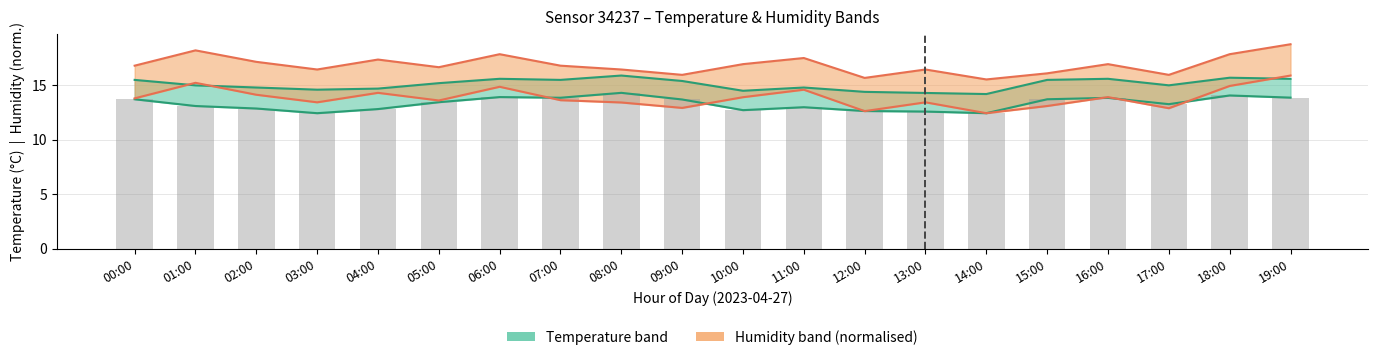

Reading right to left, what are all the values shown in this chart?

temperature: 19:00=13.9	18:00=14.1	17:00=13.3	16:00=13.8	15:00=13.7	14:00=12.4	13:00=12.6	12:00=12.6	11:00=13.0	10:00=12.7	09:00=13.7	08:00=14.3	07:00=13.9	06:00=13.9	05:00=13.4	04:00=12.8	03:00=12.4	02:00=12.9	01:00=13.1	00:00=13.7
temperature_upper: 19:00=15.6	18:00=15.7	17:00=15.0	16:00=15.6	15:00=15.5	14:00=14.2	13:00=14.3	12:00=14.4	11:00=14.8	10:00=14.5	09:00=15.4	08:00=15.9	07:00=15.5	06:00=15.6	05:00=15.2	04:00=14.7	03:00=14.6	02:00=14.8	01:00=15.0	00:00=15.5
humidity: 19:00=15.9	18:00=14.9	17:00=12.9	16:00=13.9	15:00=13.1	14:00=12.4	13:00=13.4	12:00=12.6	11:00=14.6	10:00=13.9	09:00=12.9	08:00=13.4	07:00=13.6	06:00=14.9	05:00=13.6	04:00=14.3	03:00=13.4	02:00=14.1	01:00=15.2	00:00=13.8
humidity_upper: 19:00=18.8	18:00=17.9	17:00=16.0	16:00=16.9	15:00=16.1	14:00=15.5	13:00=16.5	12:00=15.7	11:00=17.5	10:00=16.9	09:00=16.0	08:00=16.5	07:00=16.8	06:00=17.9	05:00=16.7	04:00=17.4	03:00=16.5	02:00=17.2	01:00=18.2	00:00=16.8